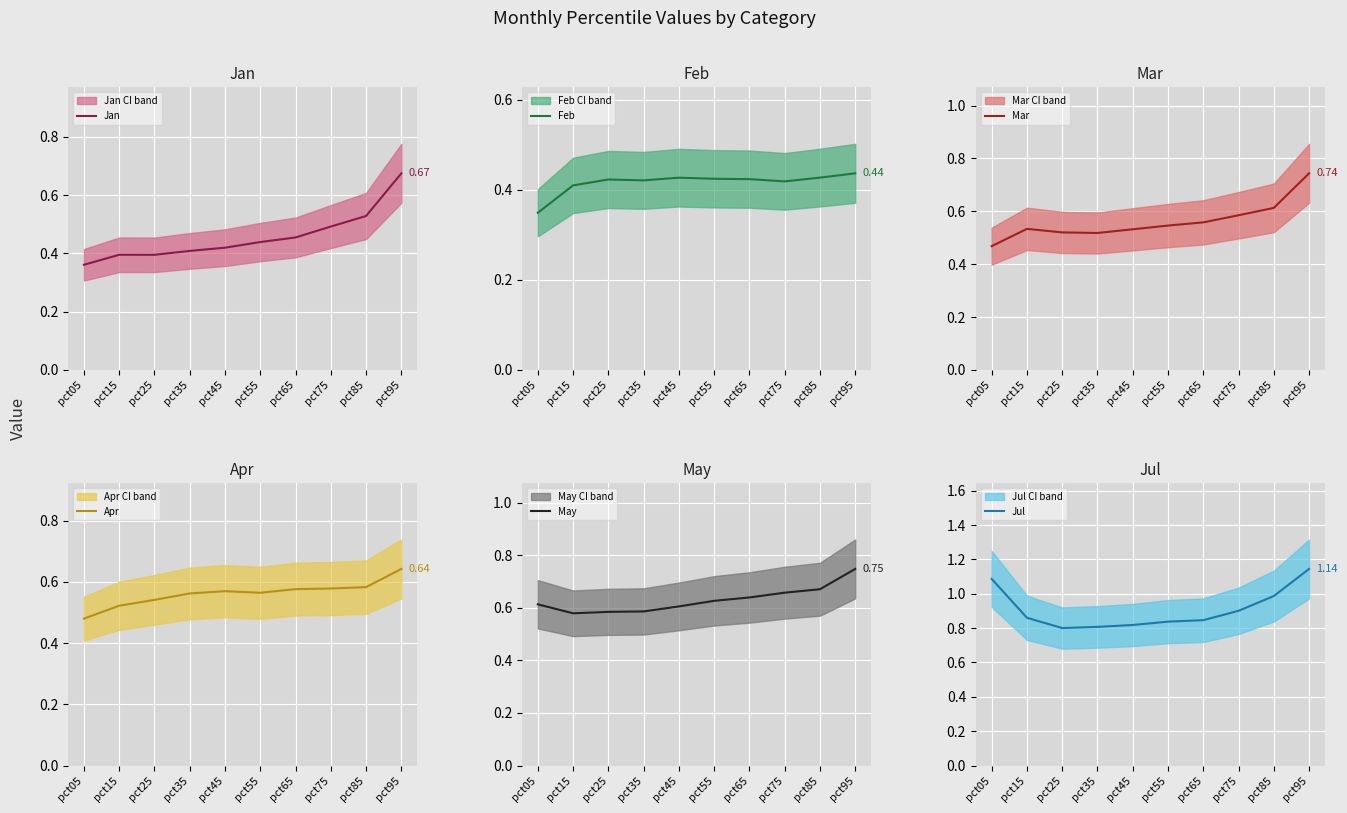

At which label is Apr closest to 0?

pct05